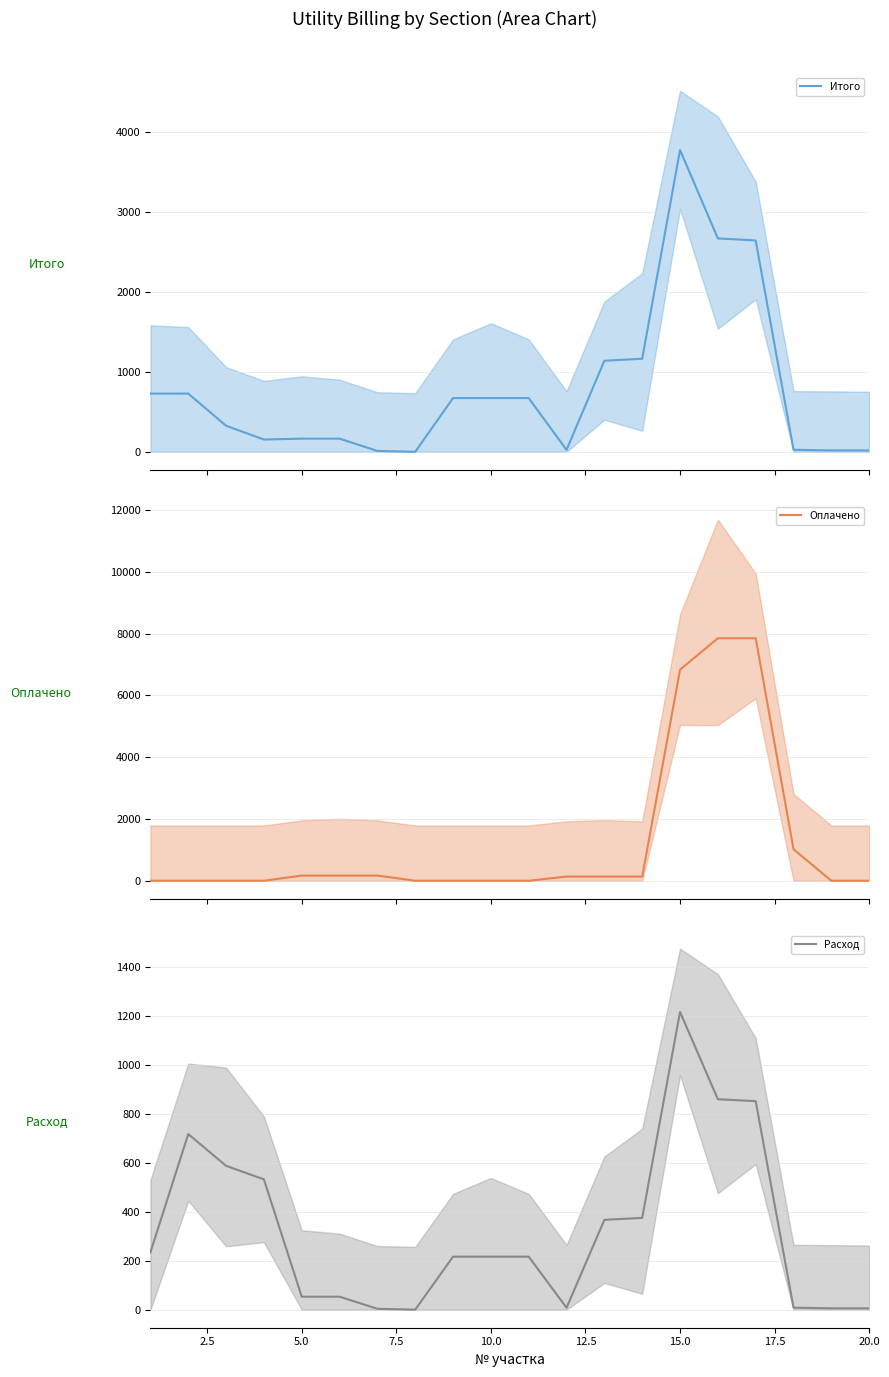

After their last crossing, which series has the higher values: Расход or Итого?

Итого